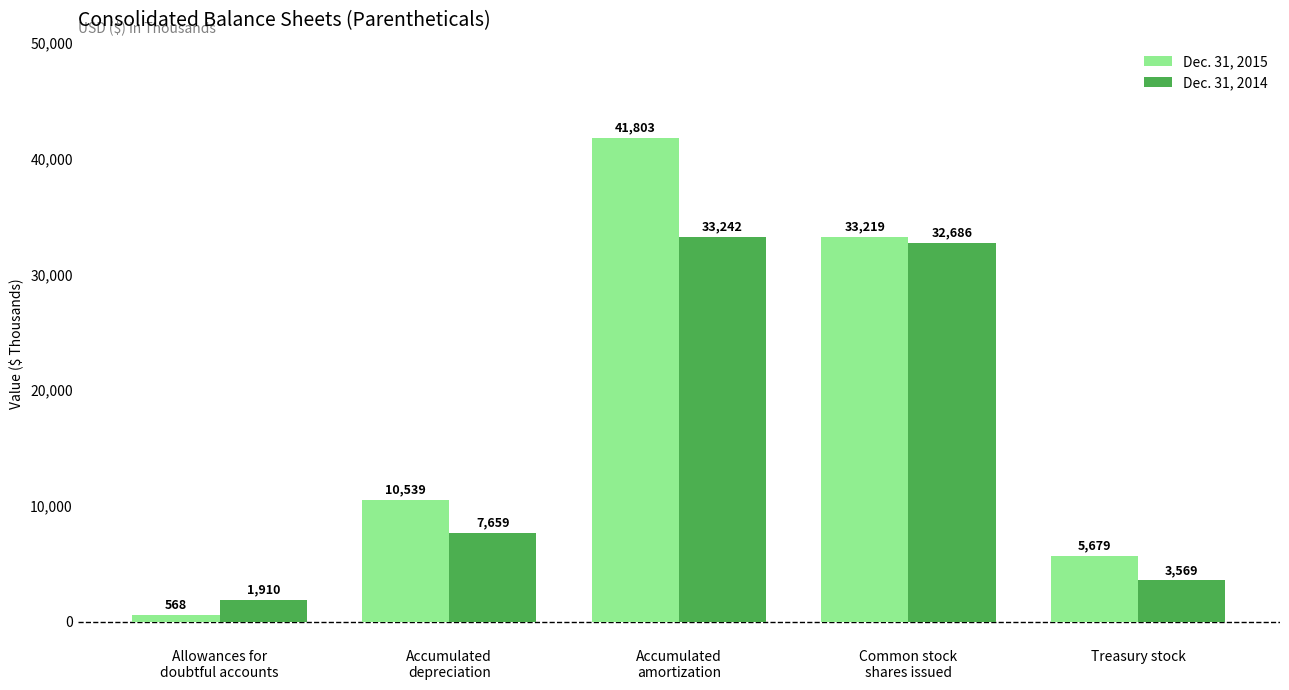

What is the label of the 4th bar from the left?

Common stock
shares issued